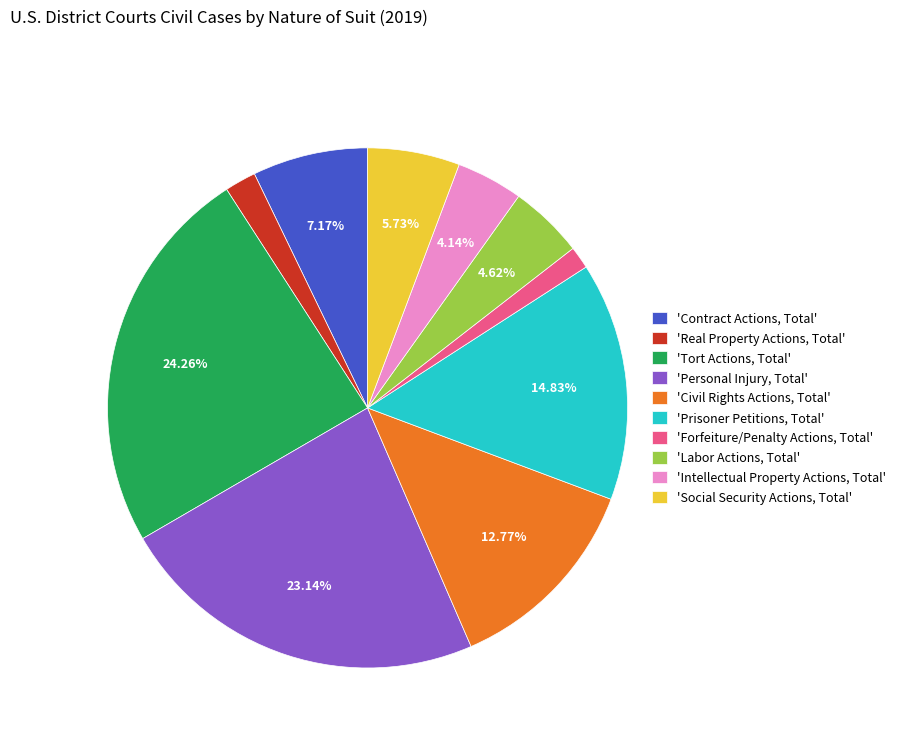

What is the largest slice in the pie chart?

'Tort Actions, Total'